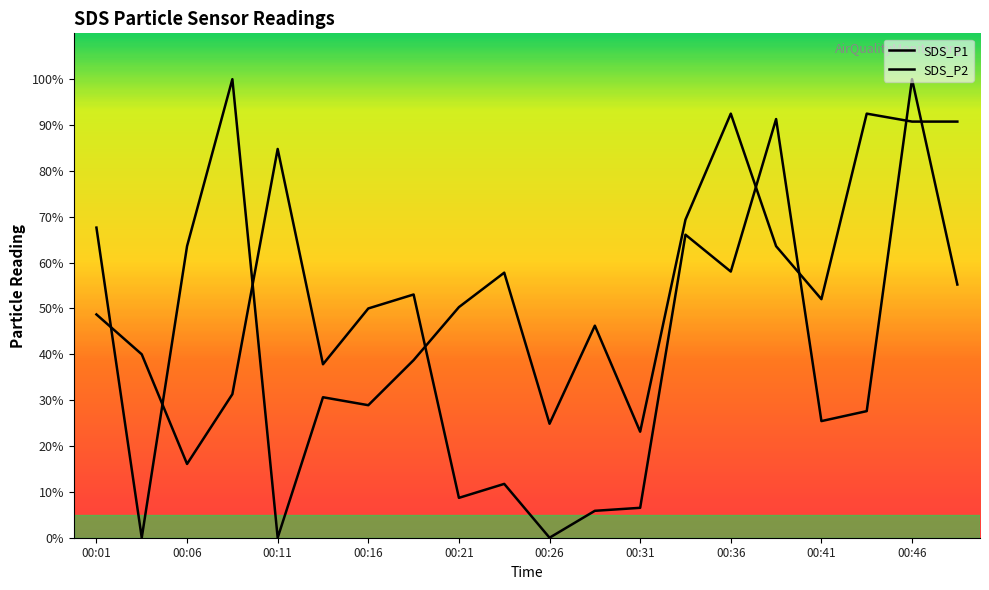

How many lines are shown in the chart?

2